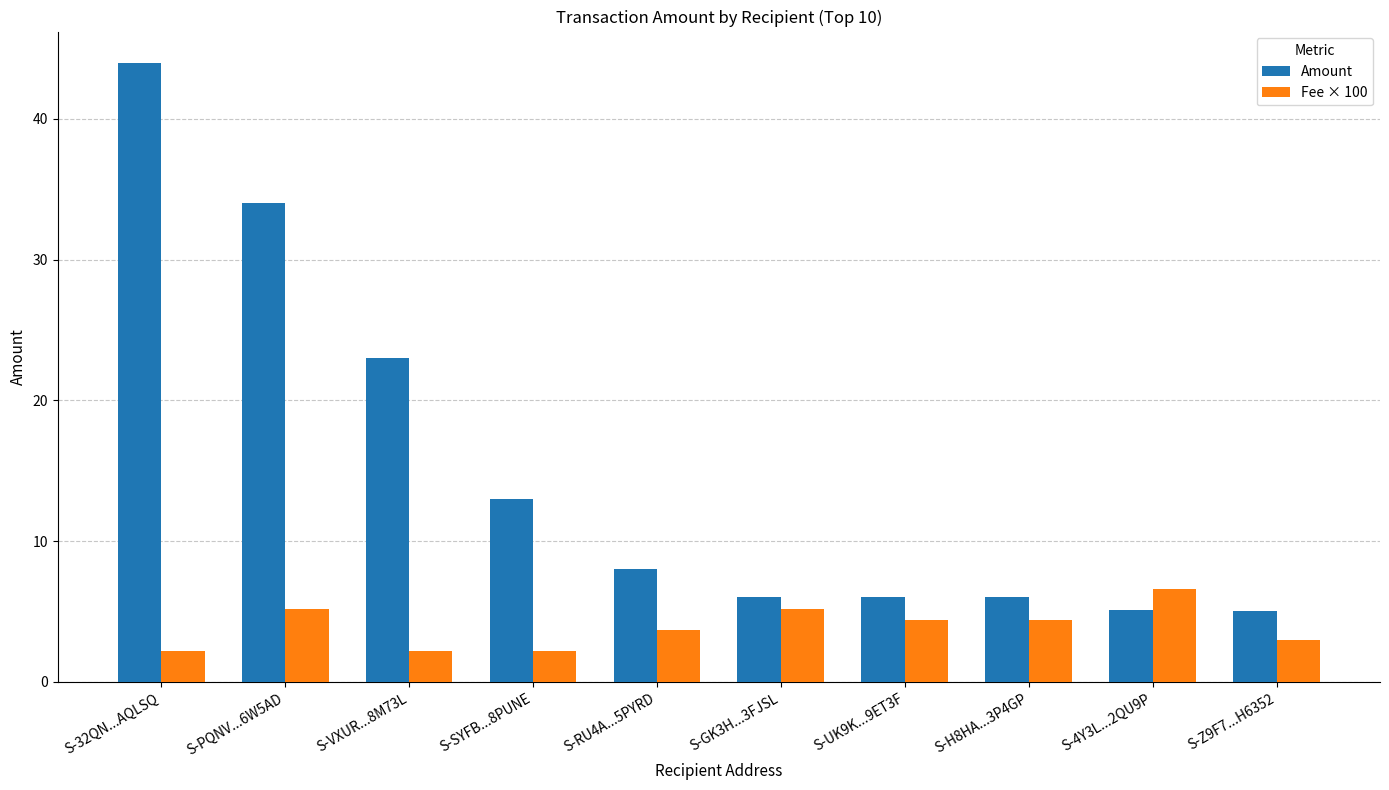

What is the difference between the highest and lowest values at S-32QN...AQLSQ?

41.8